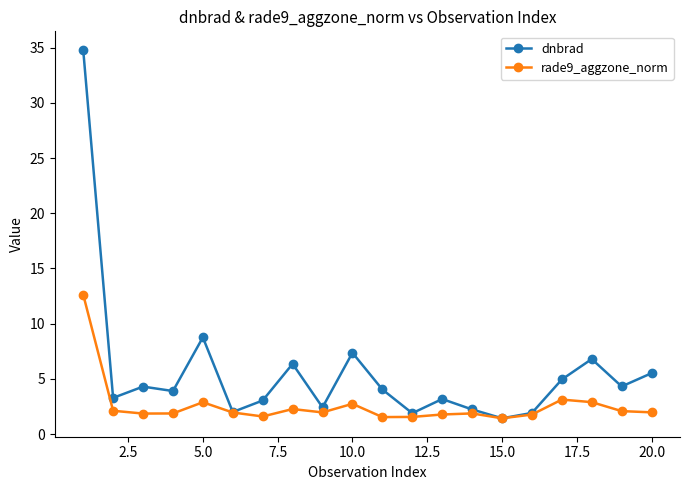

Which series has the widest spread of values?

dnbrad